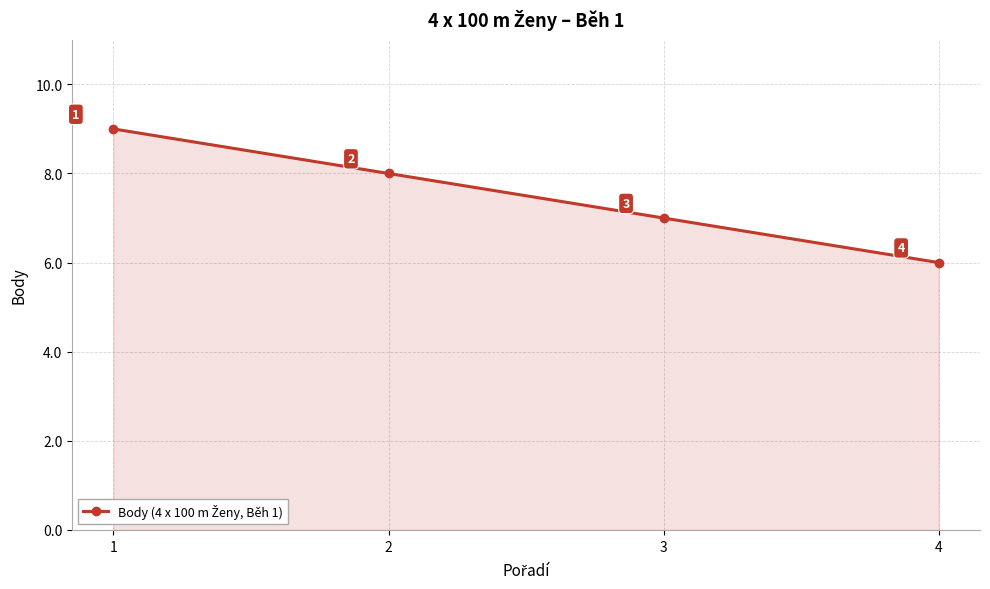

Rank the categories by value from lowest to highest.

4, 3, 2, 1